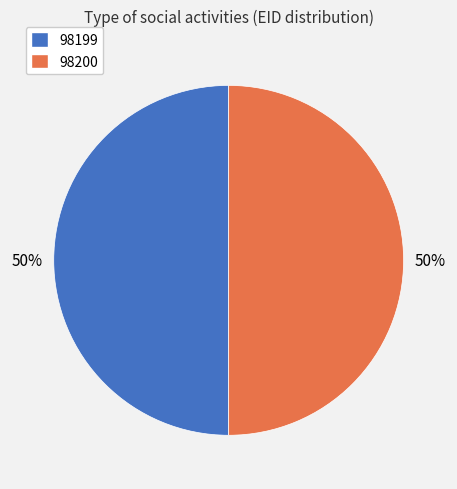

True or false: 98200 accounts for 39% of the total.

False